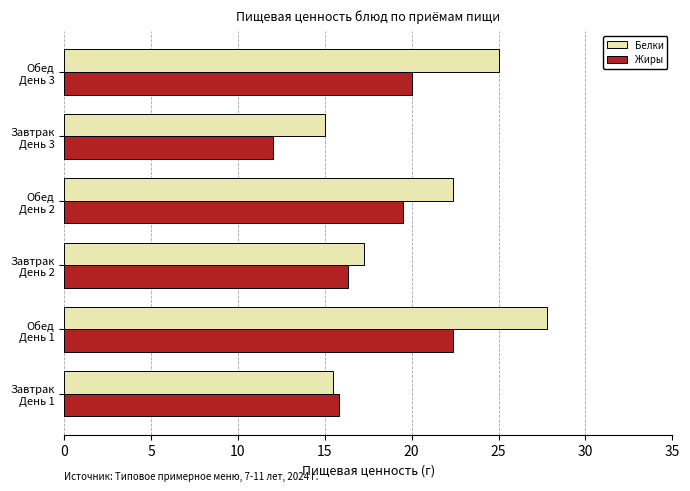

What is the average value of the Белки series?

20.5